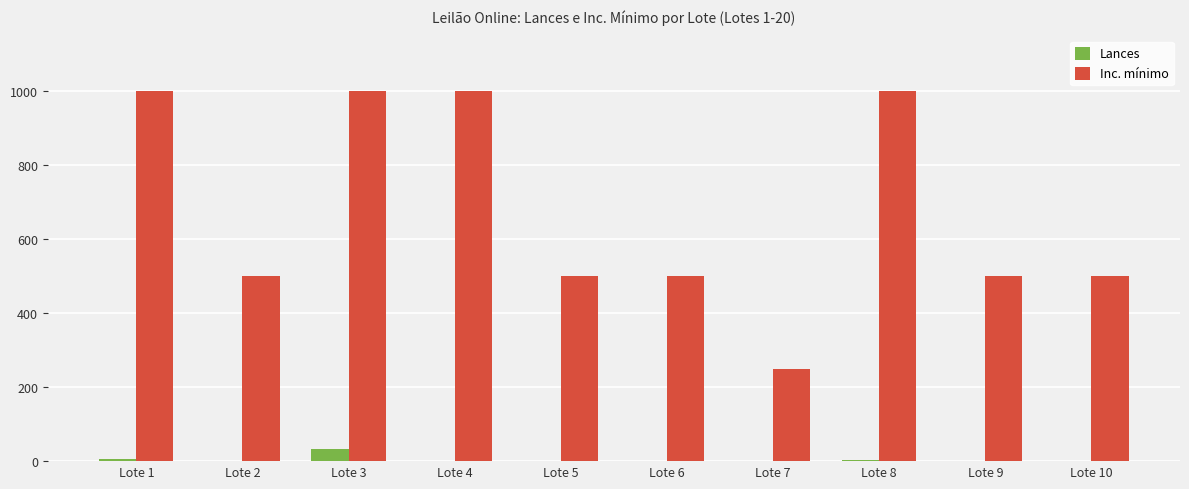

Where does the Inc. mínimo series first go above 500?

Lote 1